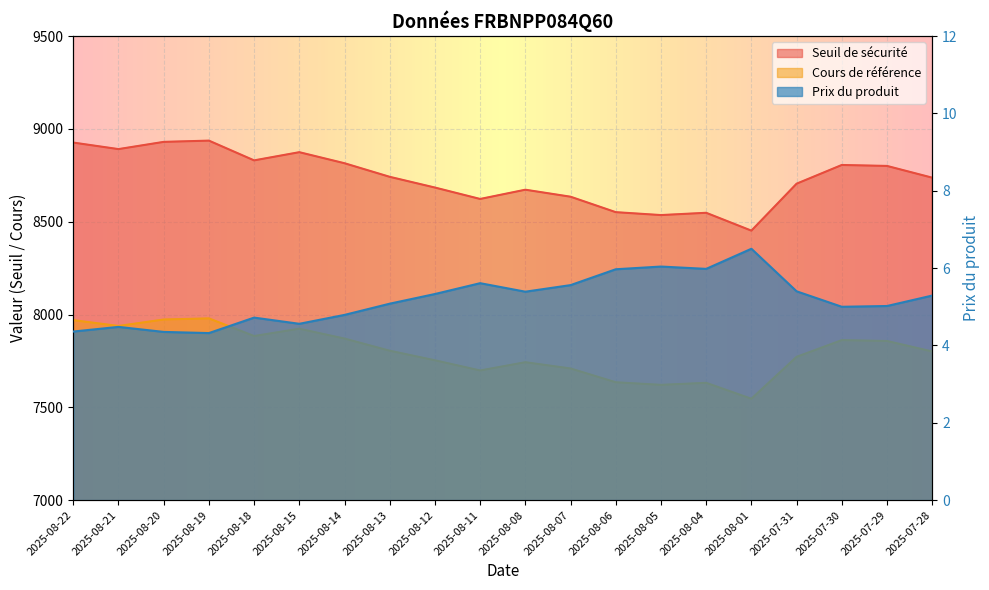

Which category has the lowest value across all series?

2025-08-19